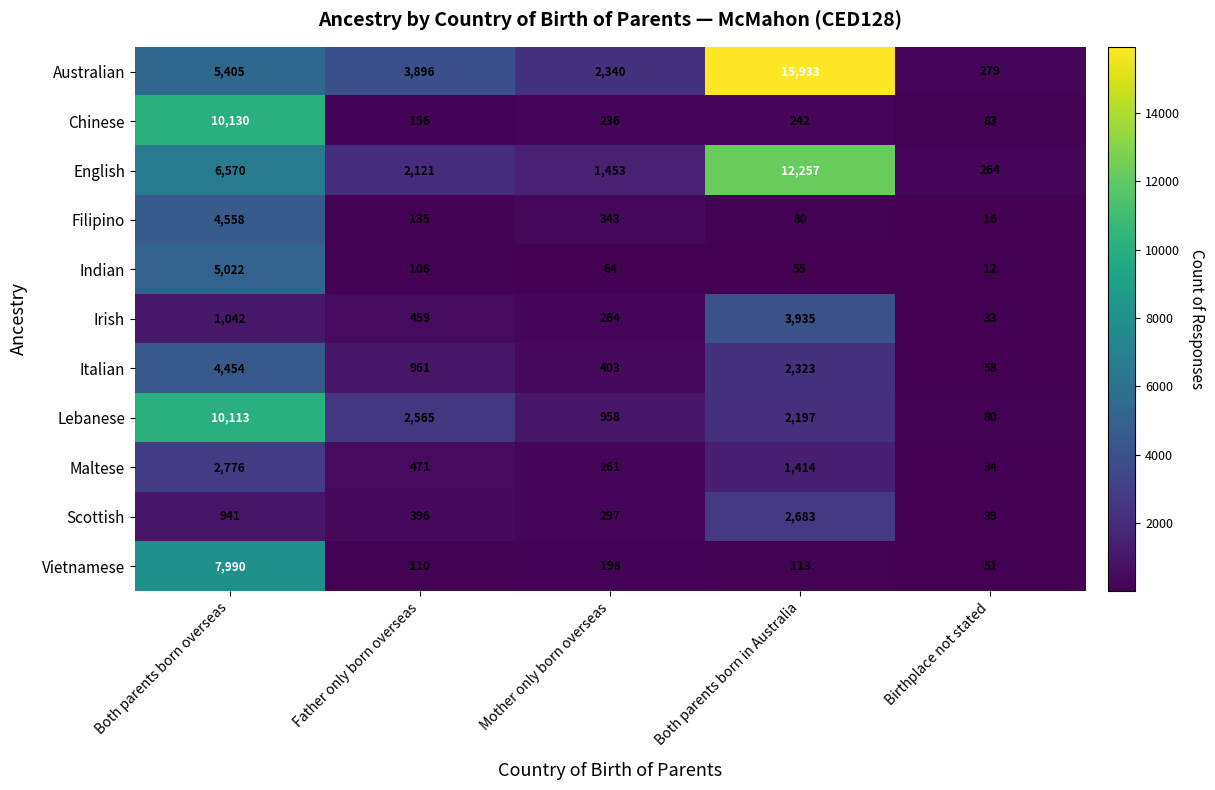

Count the number of data series in this chart.

11